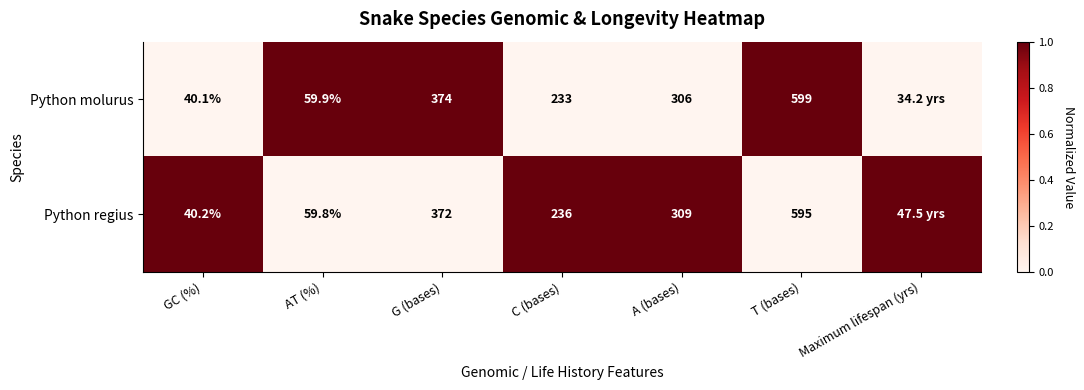

What is the difference between the highest and lowest values at C (bases)?

3.0